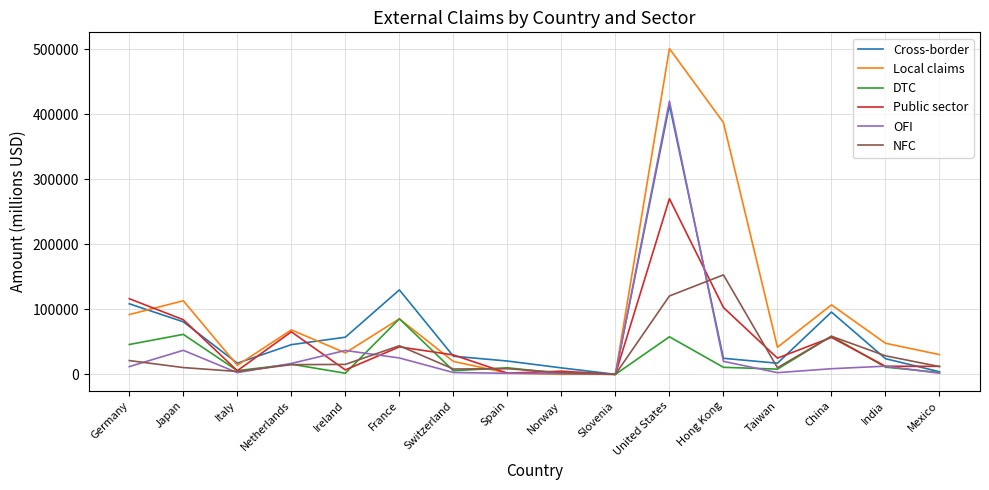

How many lines are shown in the chart?

6